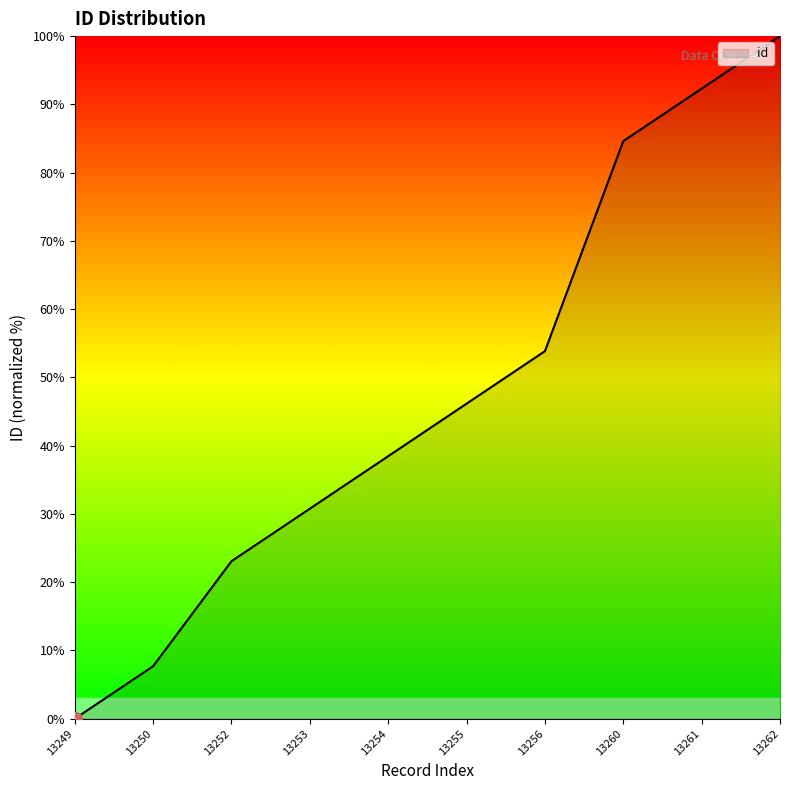

Does the chart display data point markers on the line(s)?

No